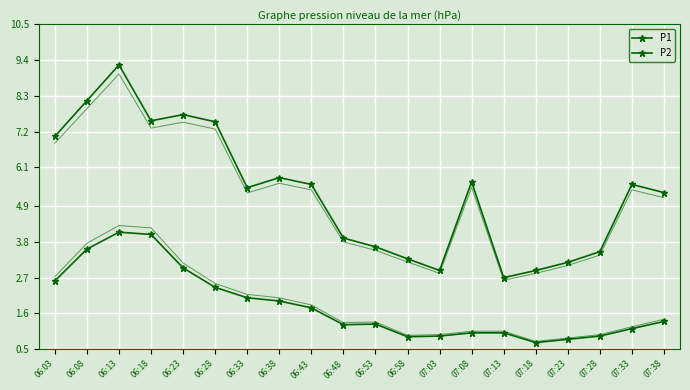

How many lines are shown in the chart?

4